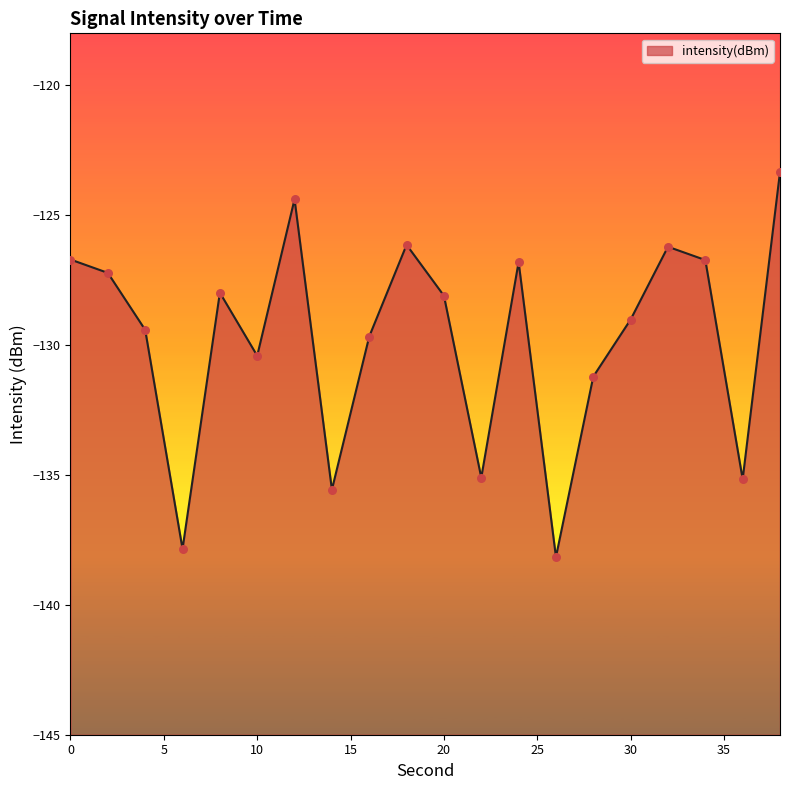

What is the change in value from 0 to 32?

+0.5